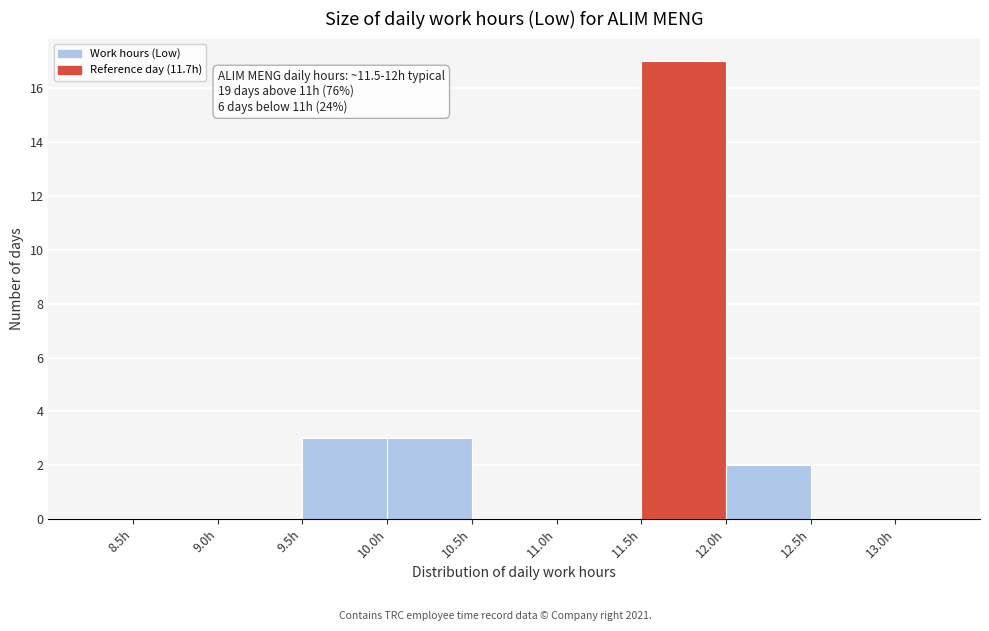

Over which range of the x-axis is the bar tallest?

11.5 to 12.0